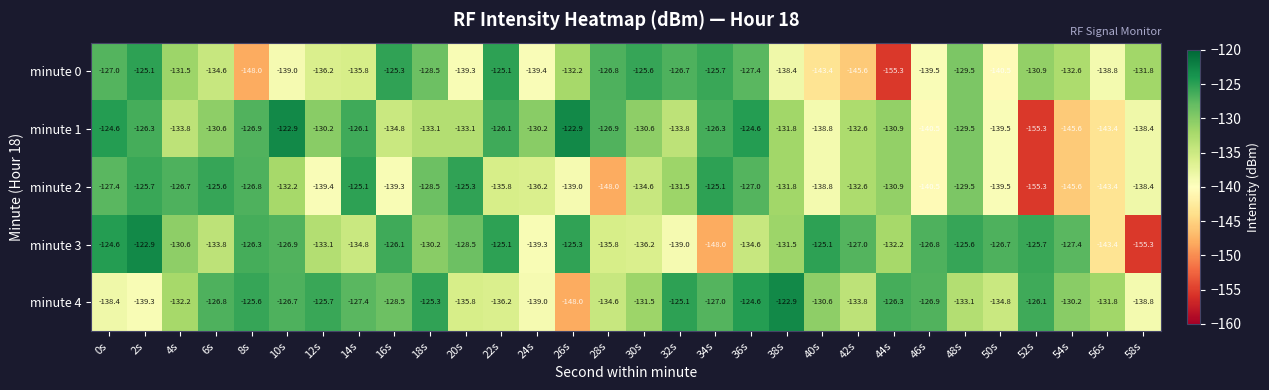

Where is minute 3 nearest to the value -139?

32s